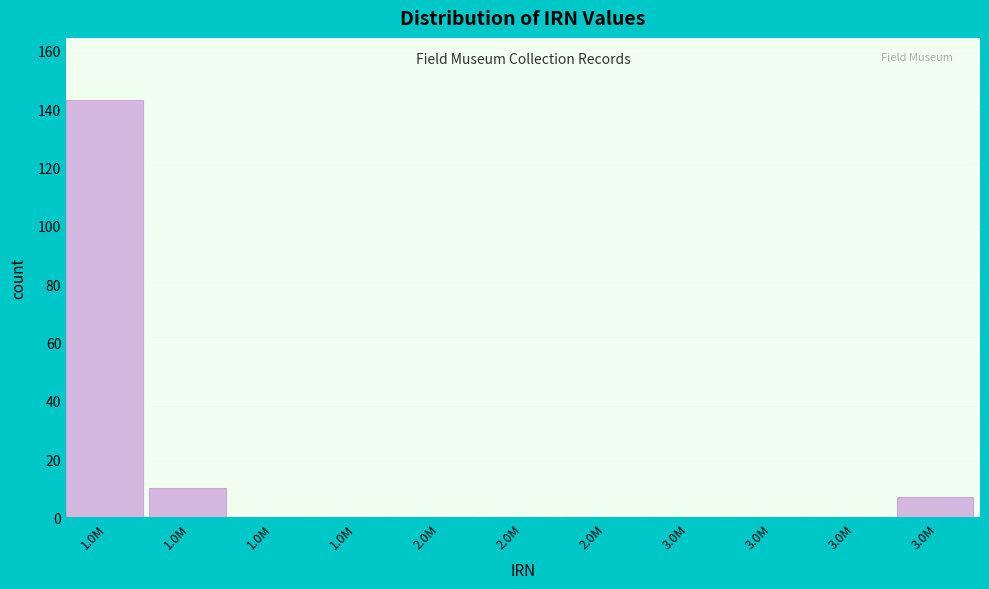

How many series are shown in this chart?

1